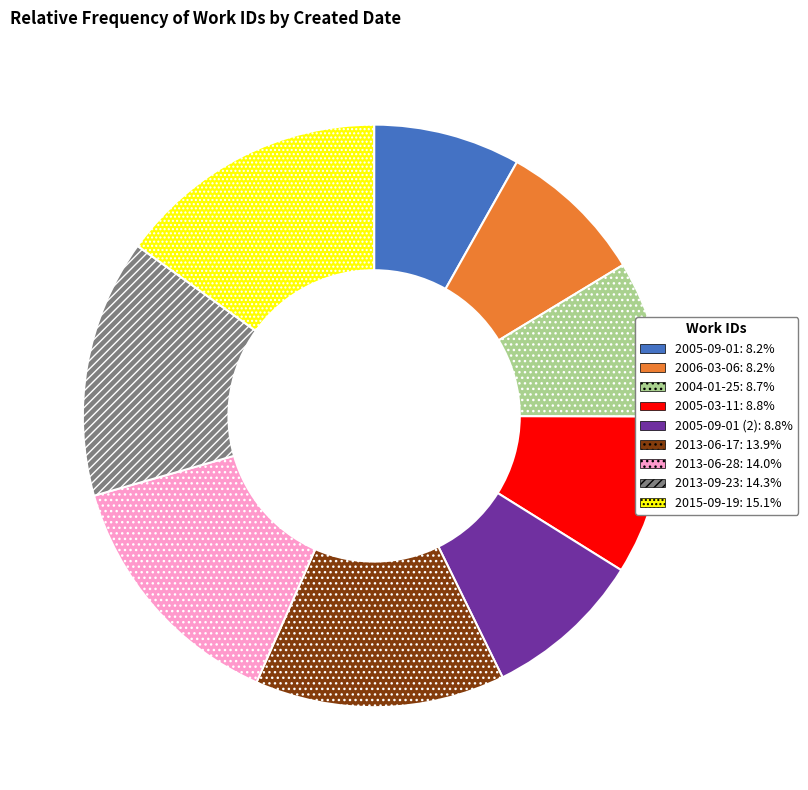

Is there any slice that represents more than half of the pie?

No